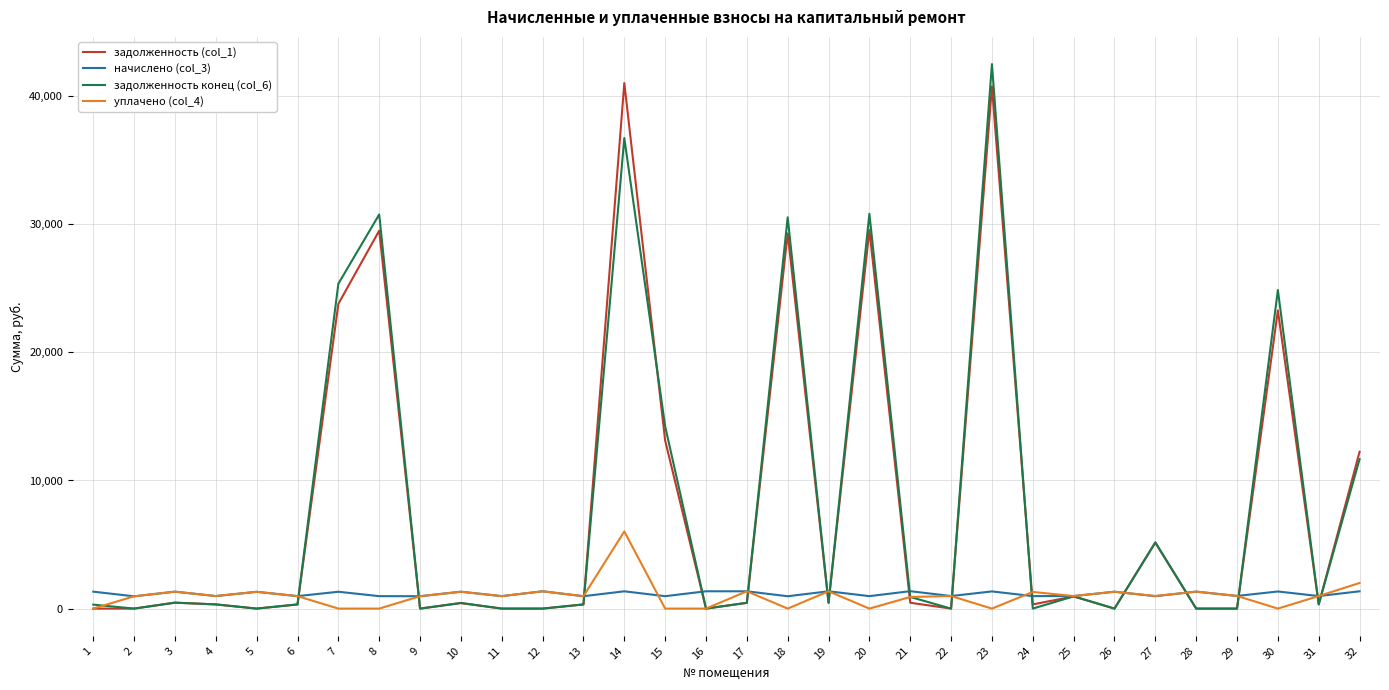

Which series changed the most between 5 and 18?

задолженность конец (col_6)